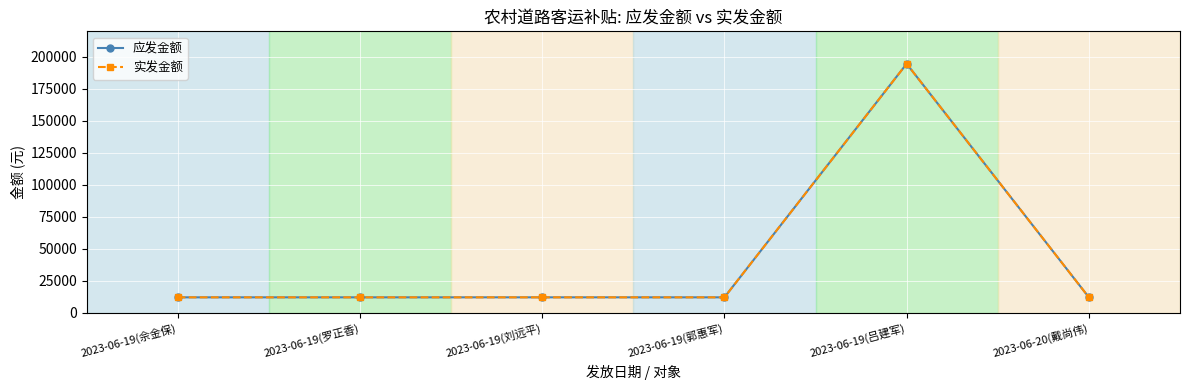

Rank the categories by 实发金额 value from lowest to highest.

2023-06-19(佘金保), 2023-06-19(罗正香), 2023-06-19(刘远平), 2023-06-19(郭惠军), 2023-06-20(戴尚伟), 2023-06-19(吕建军)